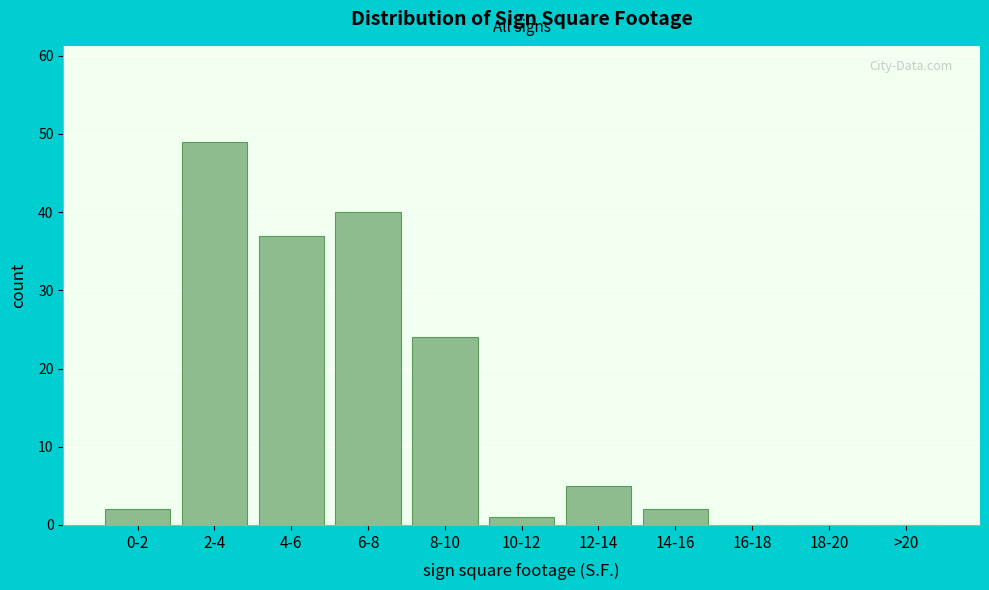

Reading left to right, transcribe all the data shown in this chart.

0-2=2	2-4=49	4-6=37	6-8=40	8-10=24	10-12=1	12-14=5	14-16=2	16-18=0	18-20=0	>20=0